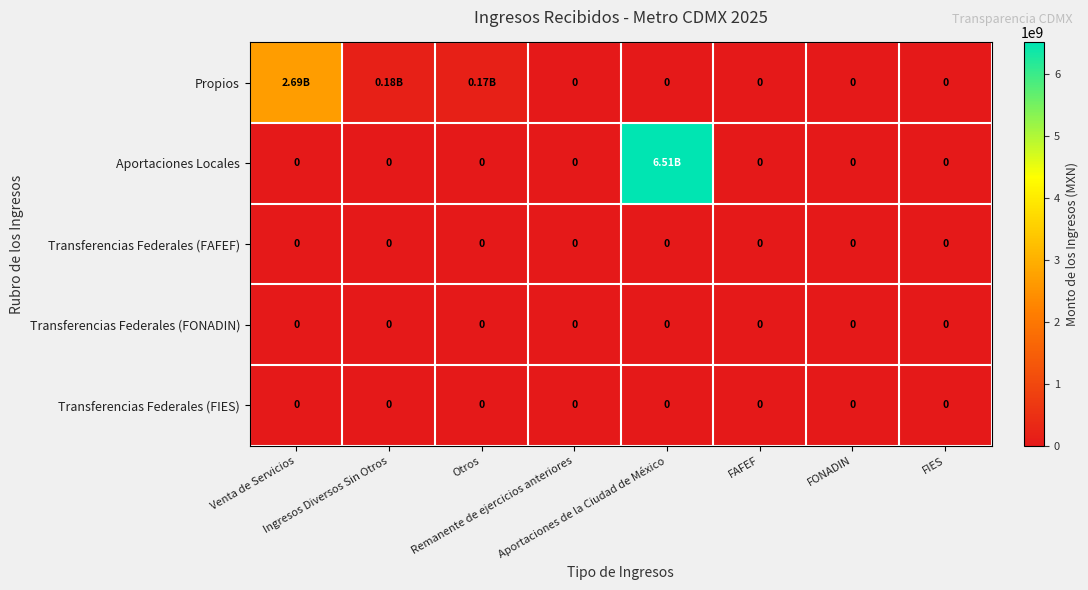

List the series in order of their peak value, lowest first.

Transferencias Federales (FAFEF), Transferencias Federales (FONADIN), Transferencias Federales (FIES), Propios, Aportaciones Locales